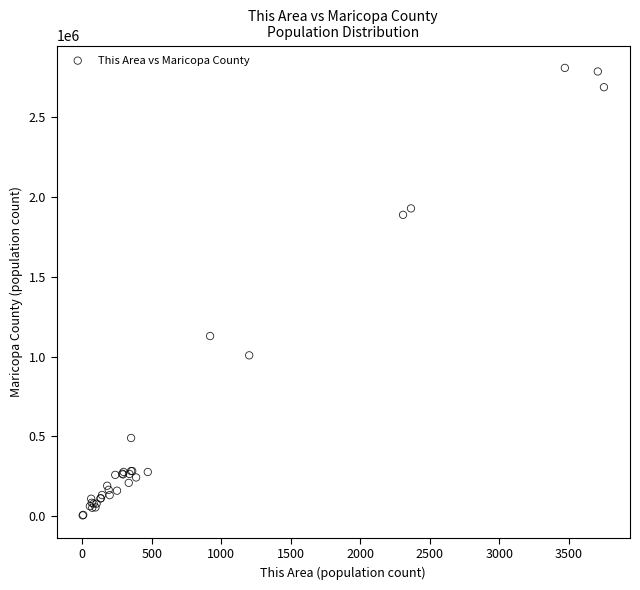

What Y value in the scatter plot is closest to 1406963?

1128741